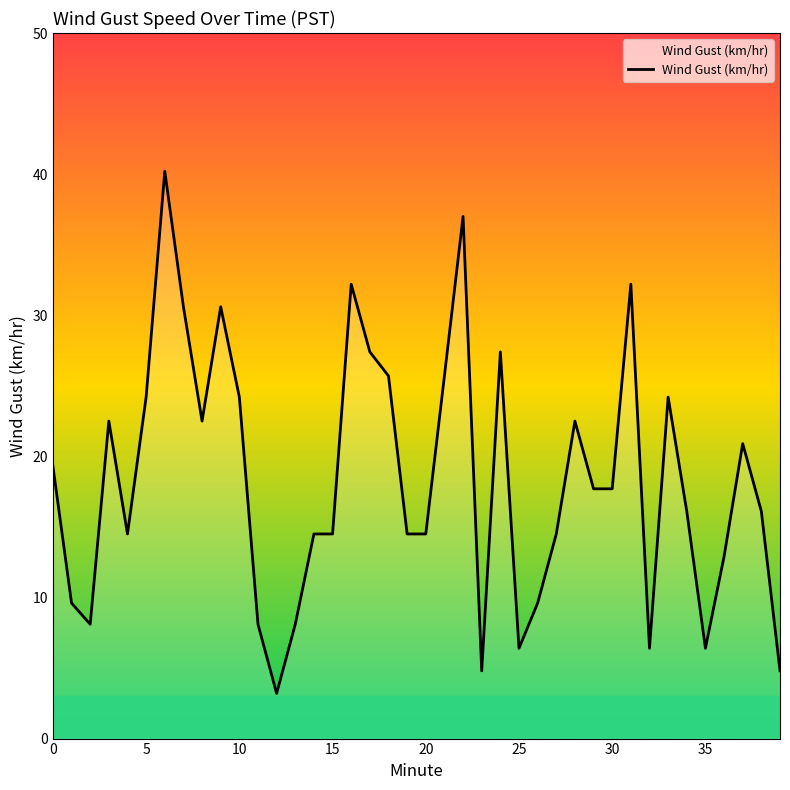

What is the greatest value displayed?

40.2